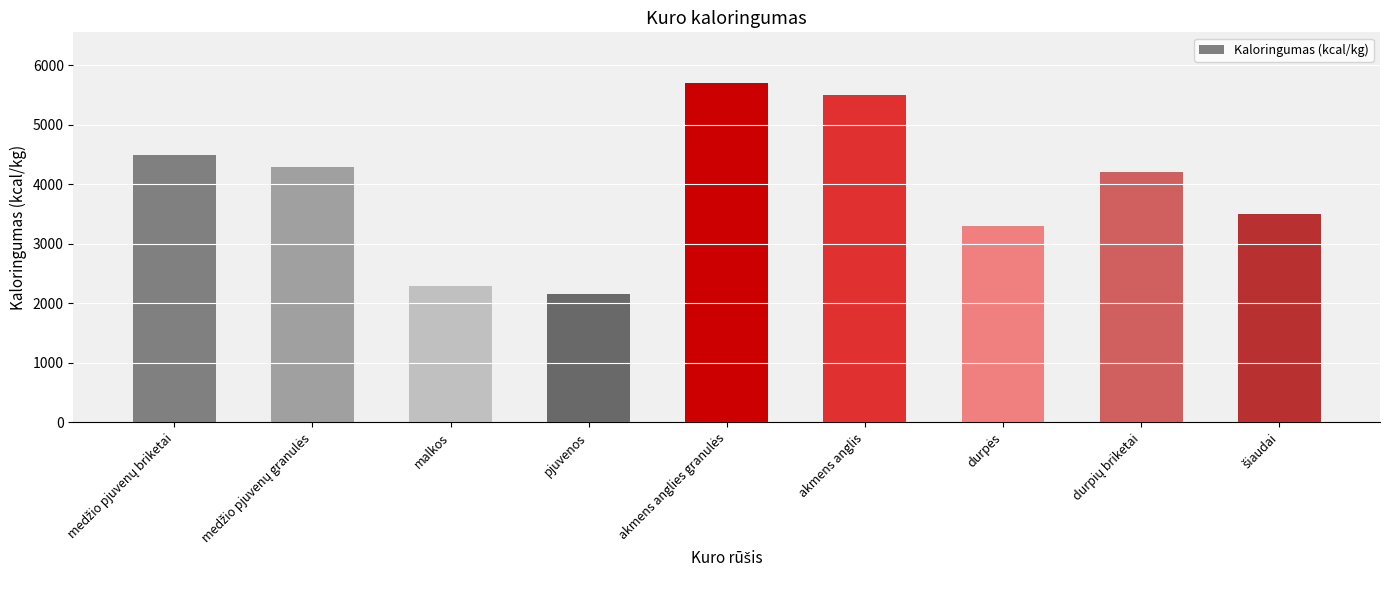

Are the bars grouped side by side (vs. stacked)?

No